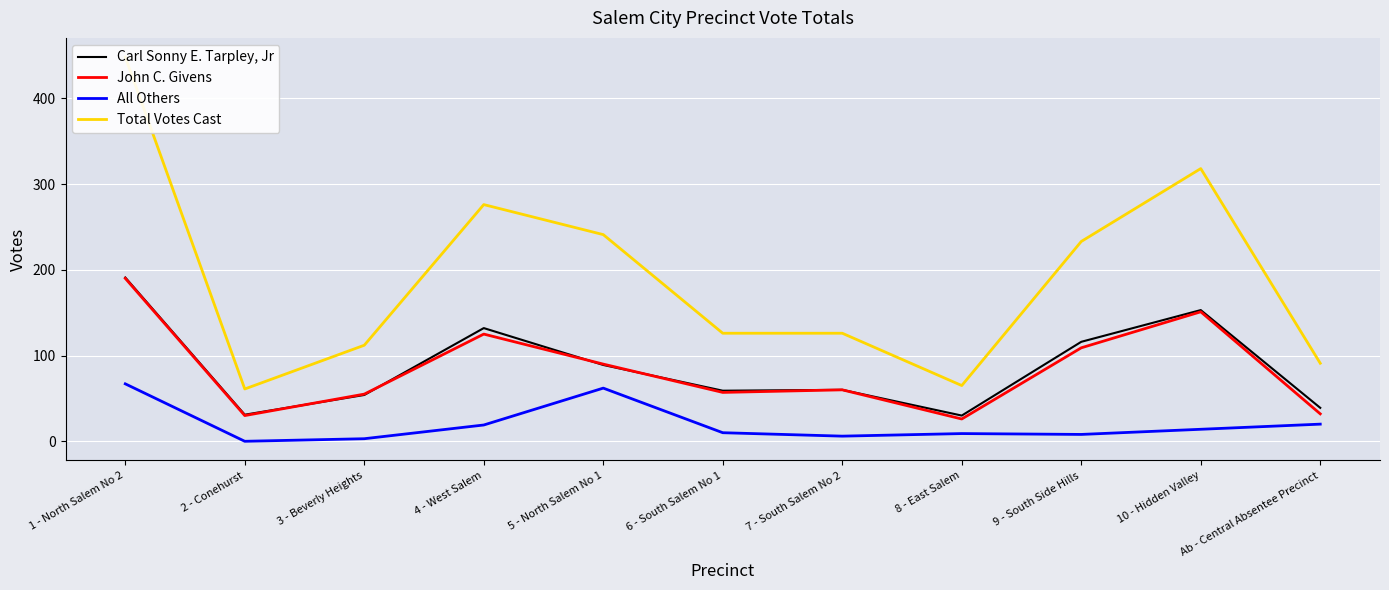

At which category is the sum across all series the highest?

1 - North Salem No 2